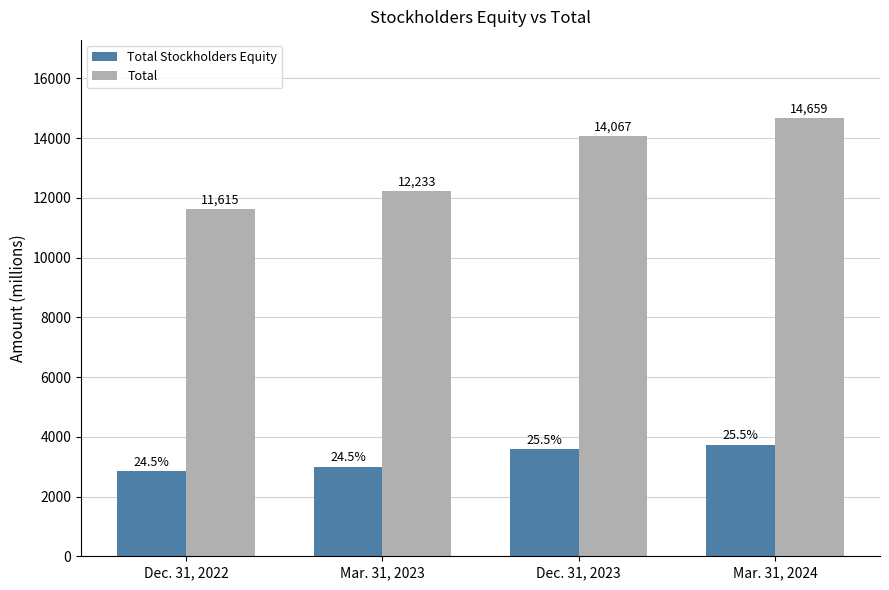

How many data points in Total are less than 14067?

2